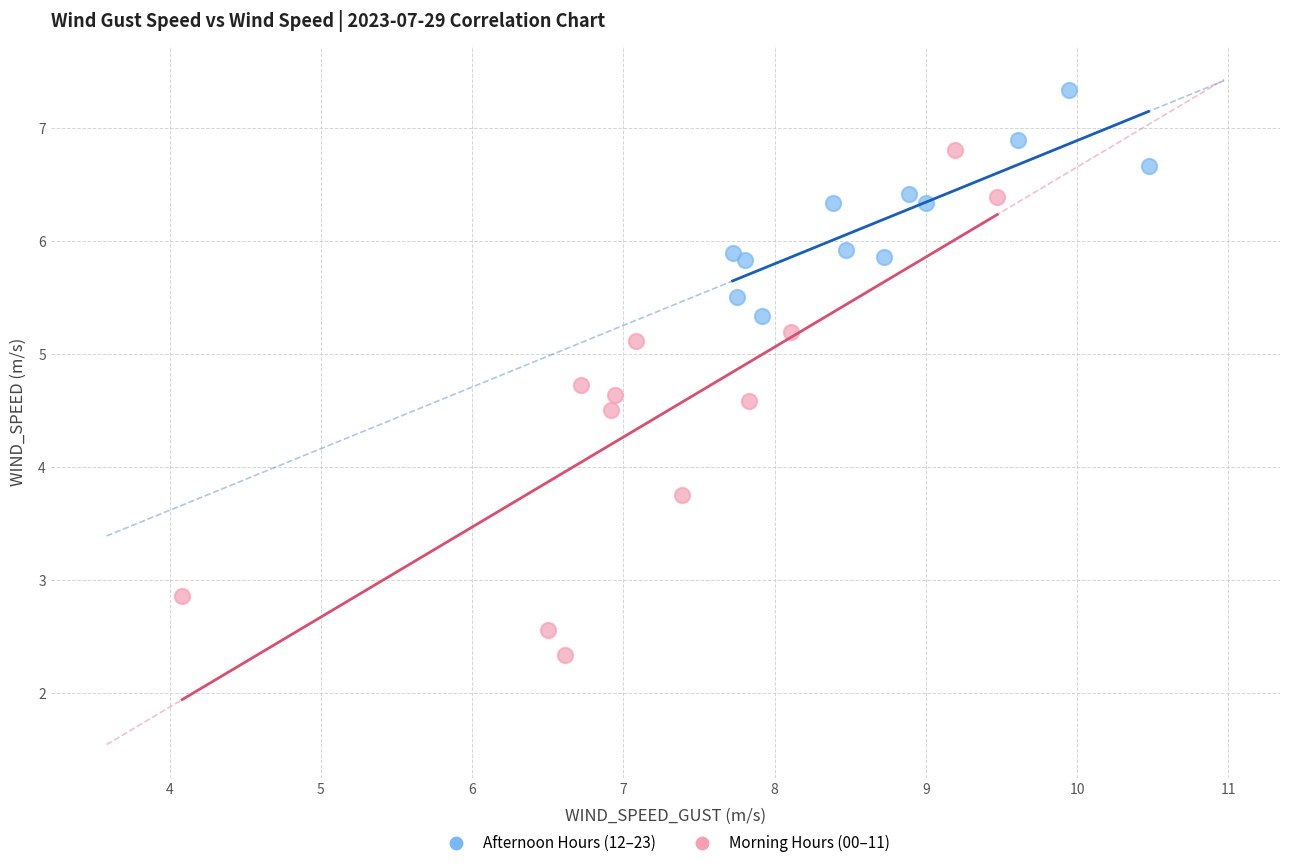

Which series has the widest spread of Y values?

Morning Hours (00–11)